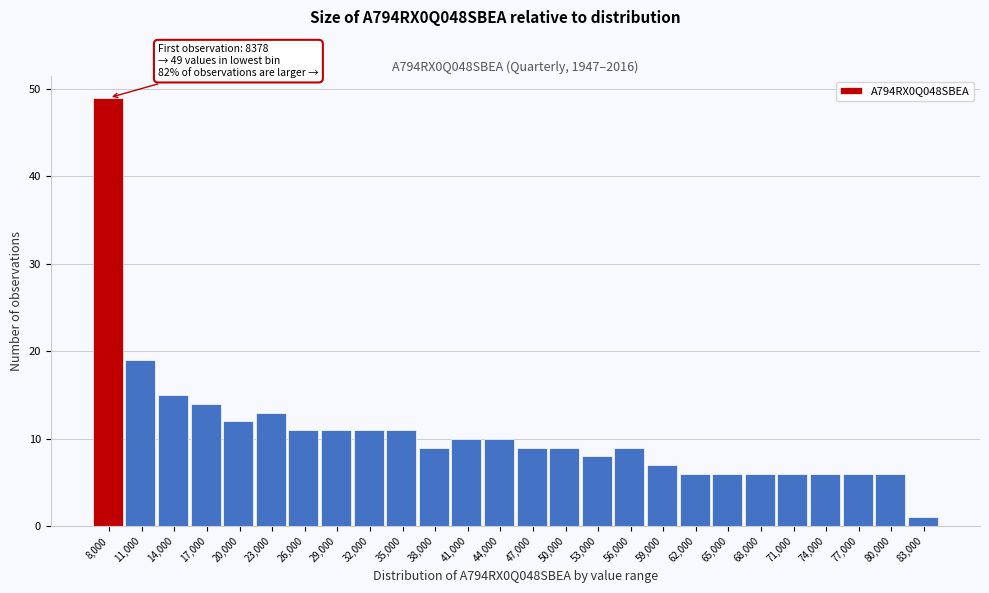

Reading left to right, transcribe all the data shown in this chart.

8,000=49	11,000=19	14,000=15	17,000=14	20,000=12	23,000=13	26,000=11	29,000=11	32,000=11	35,000=11	38,000=9	41,000=10	44,000=10	47,000=9	50,000=9	53,000=8	56,000=9	59,000=7	62,000=6	65,000=6	68,000=6	71,000=6	74,000=6	77,000=6	80,000=6	83,000=1